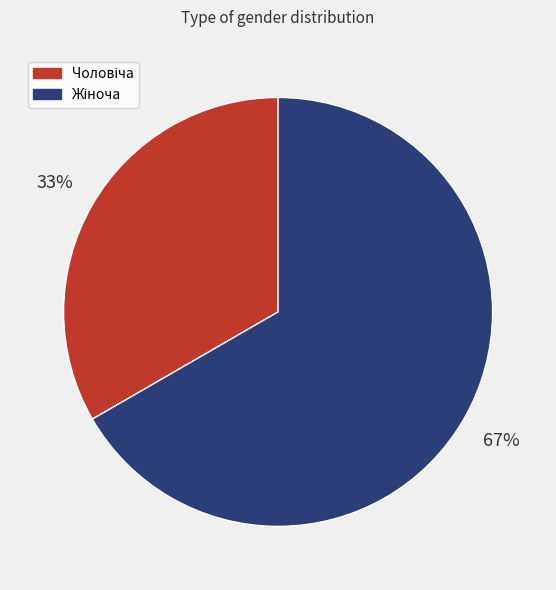

To the nearest percent, what is the average slice percentage?

50%